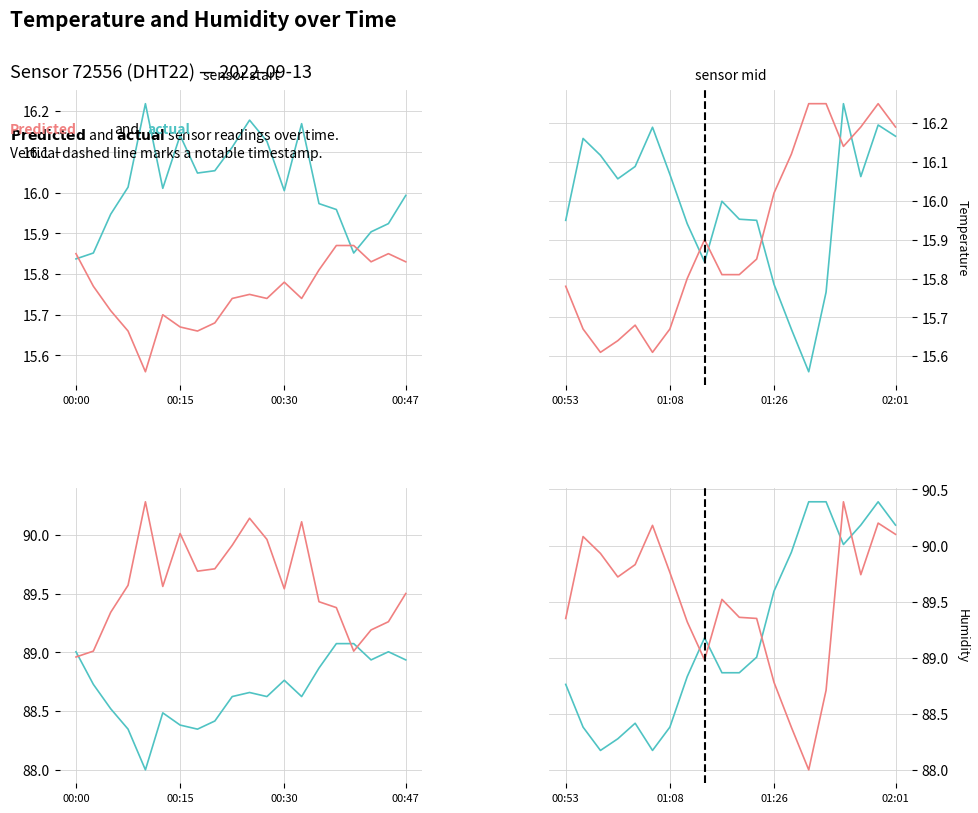

Is the value of predicted_hum at 10 greater than the value of actual_hum at 00:00?

Yes